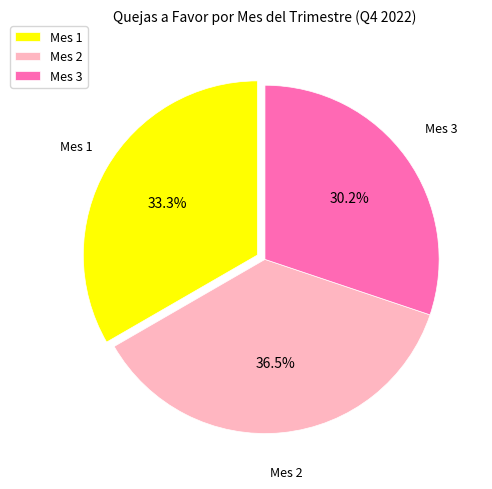

To the nearest percent, what portion does Mes 1 represent?

33%